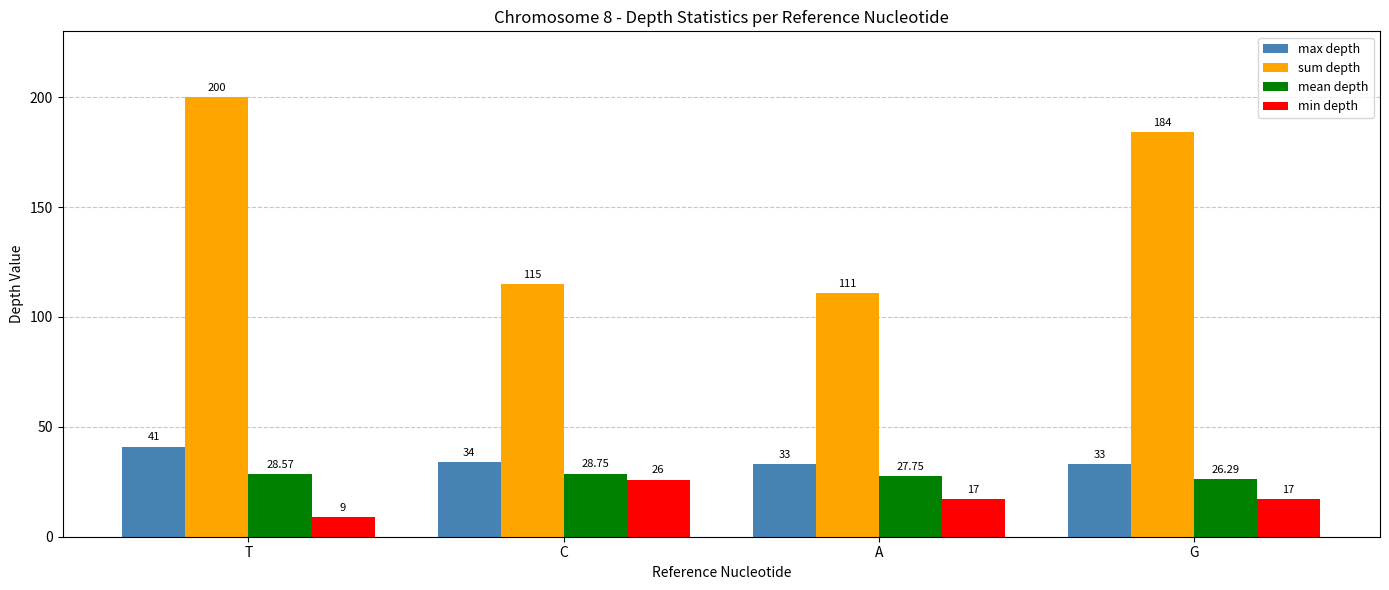

At which label does mean depth first exceed 28?

T